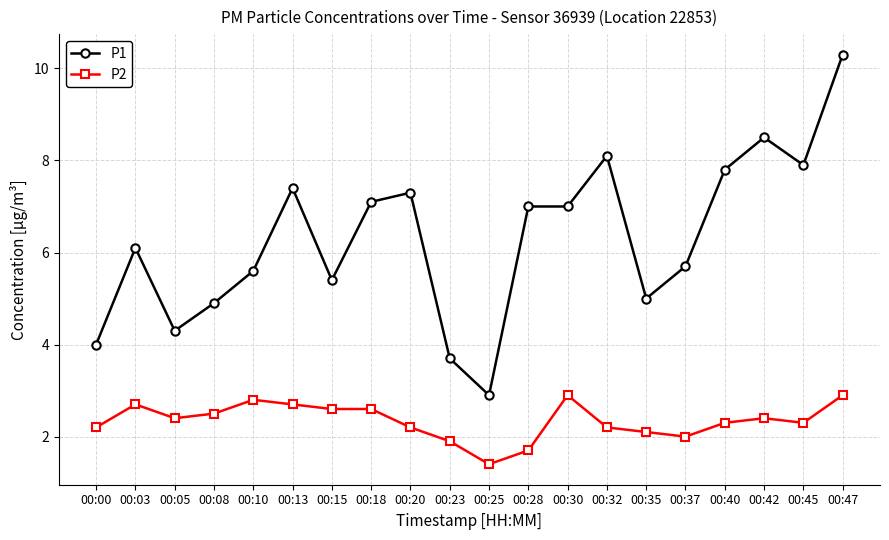

At which category is the sum across all series the highest?

00:47